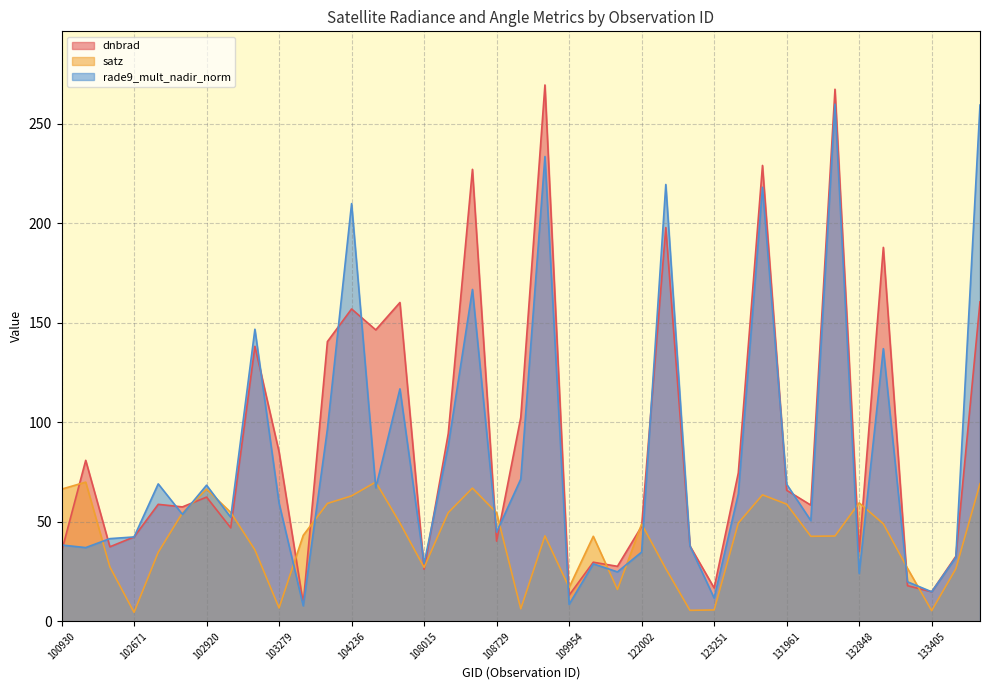

At which label is satz closest to 37?

103160